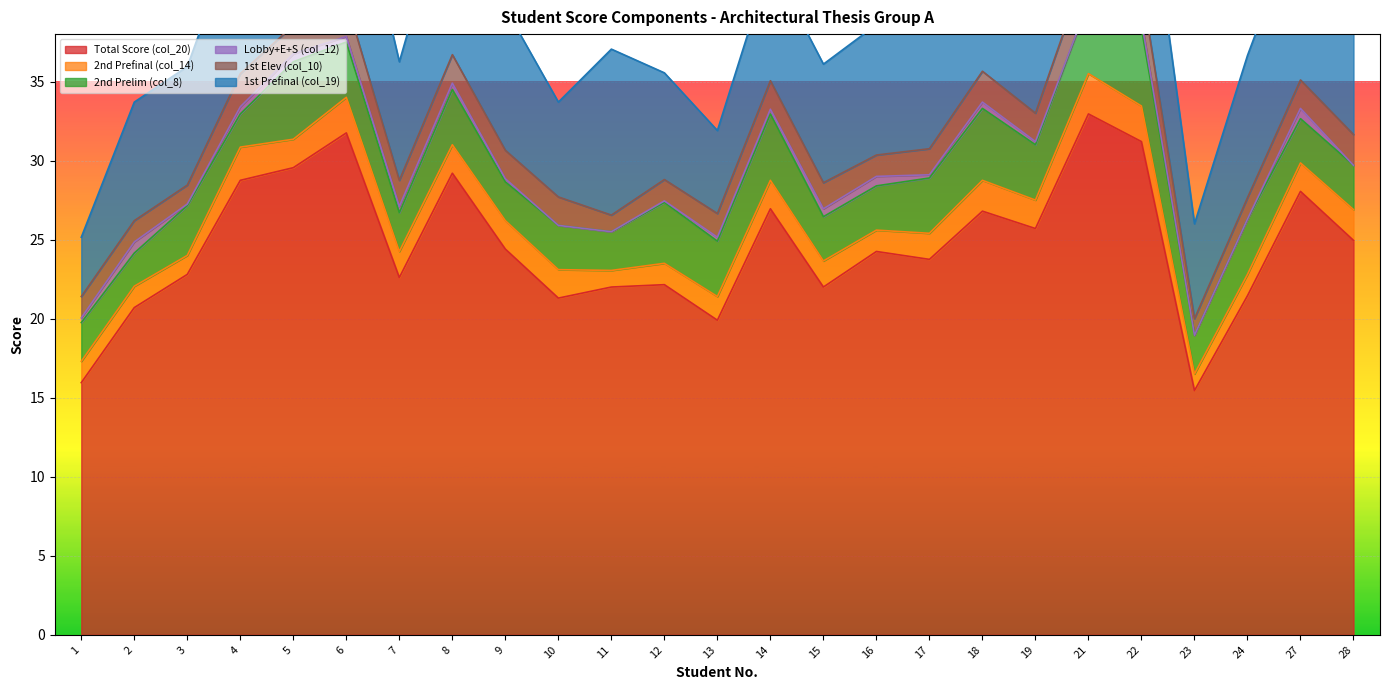

True or false: Total Score (col_20) has a value of 27.3 at 2.

False